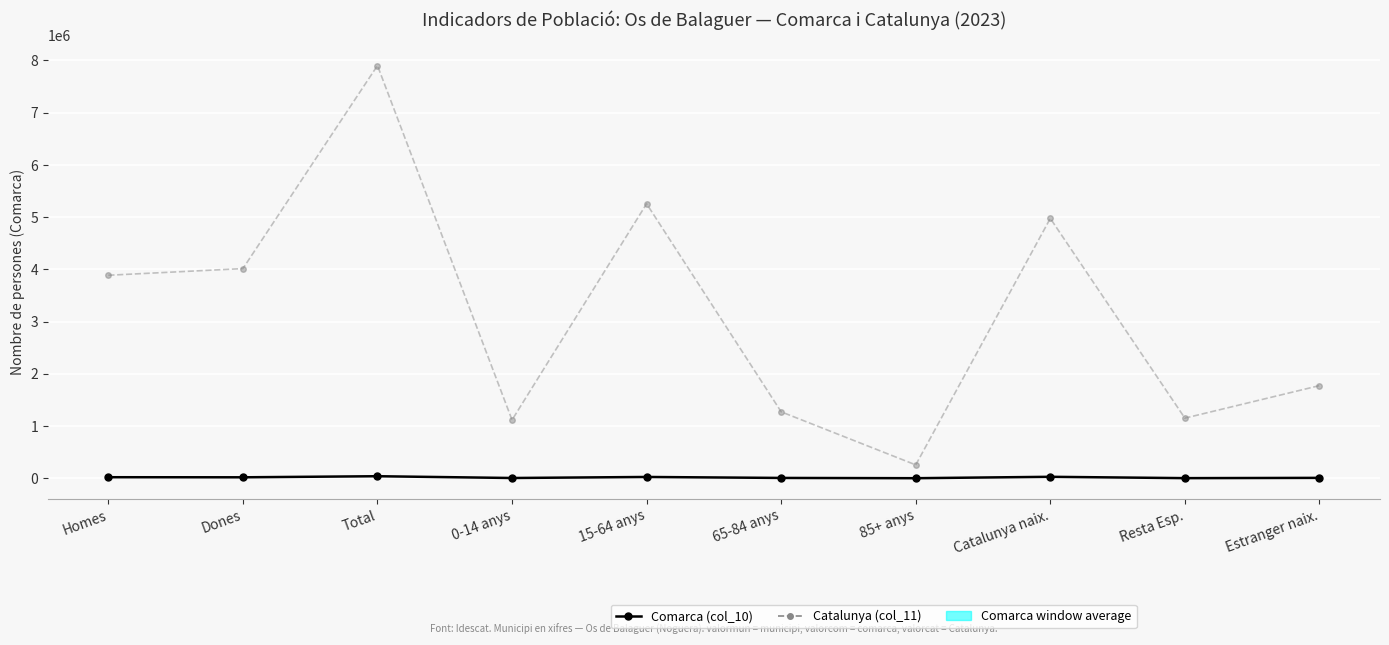

Which label corresponds to the largest value in the chart?

Total